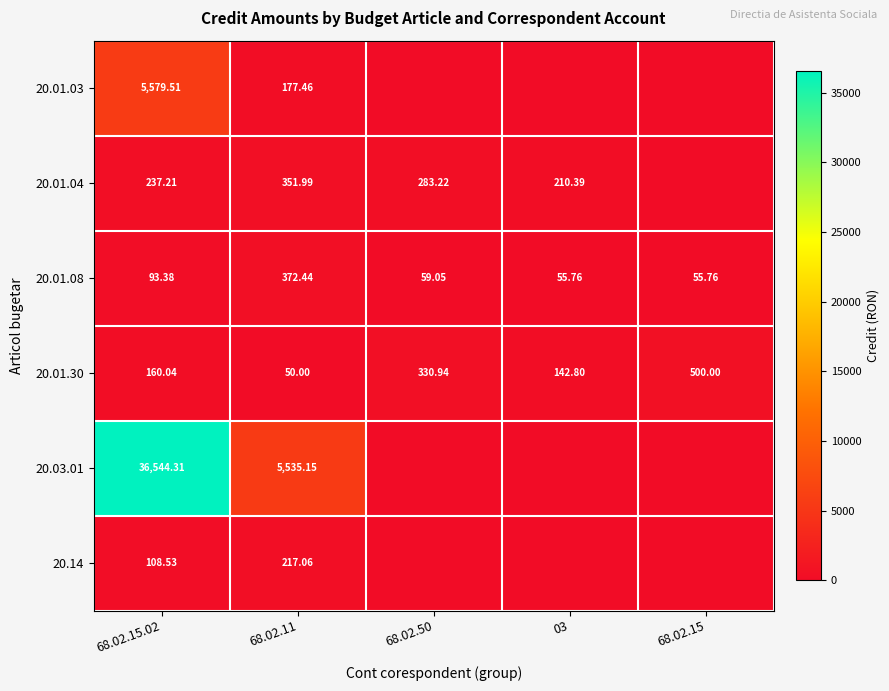

Which label corresponds to the smallest value in the chart?

68.02.50